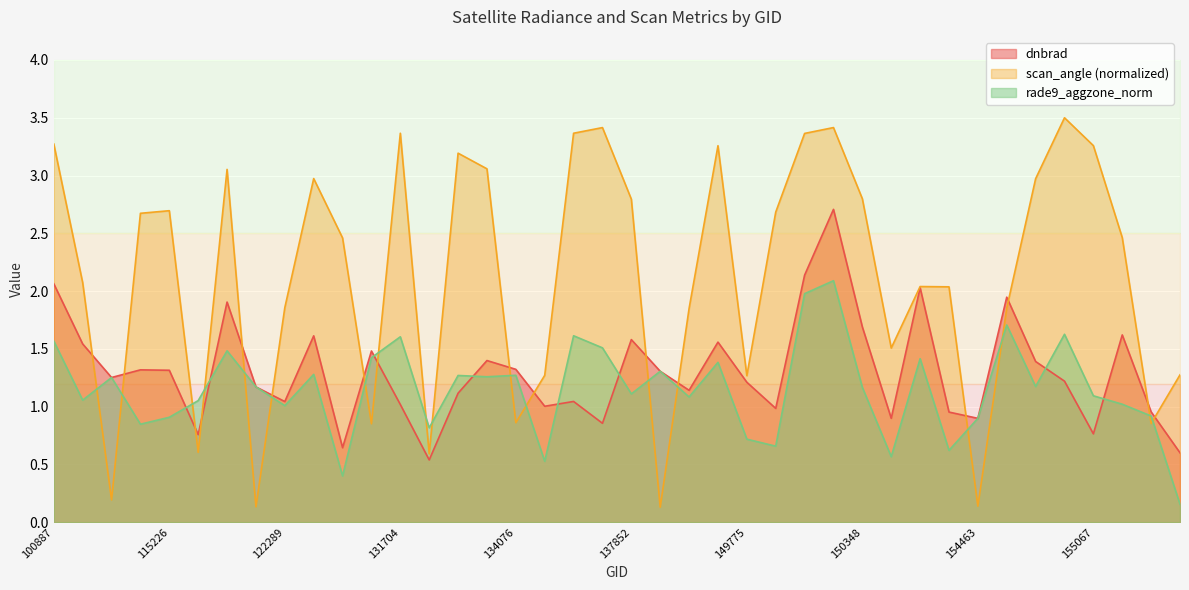

The value of rade9_aggzone_norm at 139217 is 1.3. True or false?

True